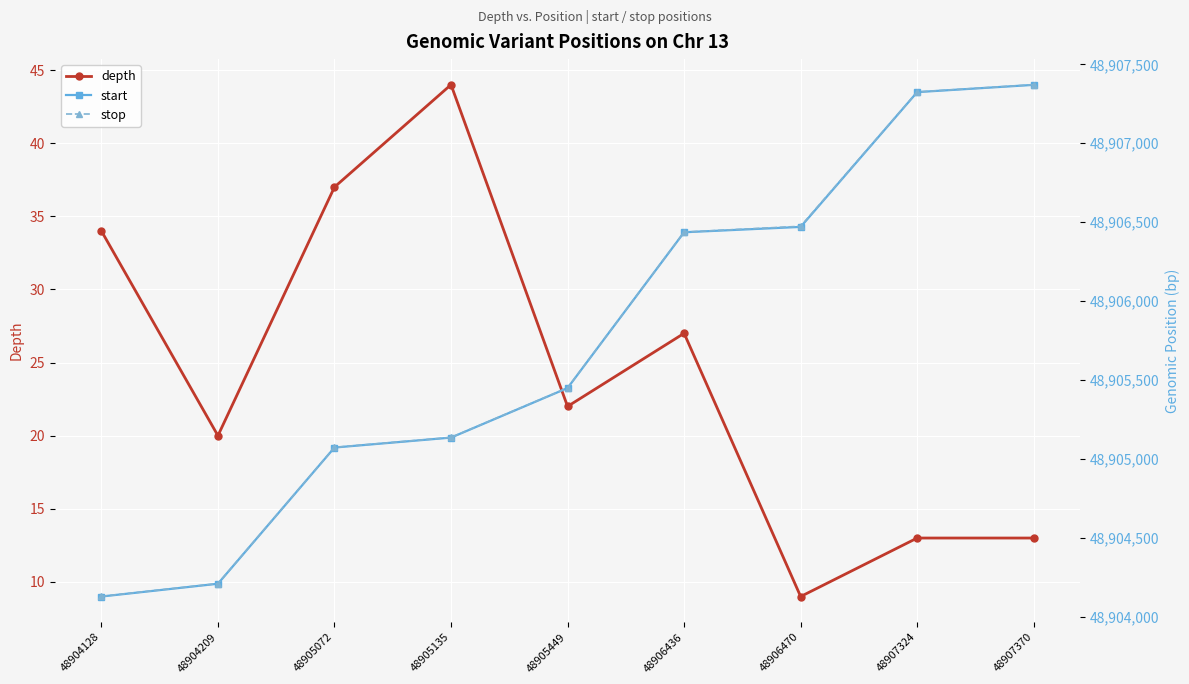

True or false: stop and depth cross at least once.

False